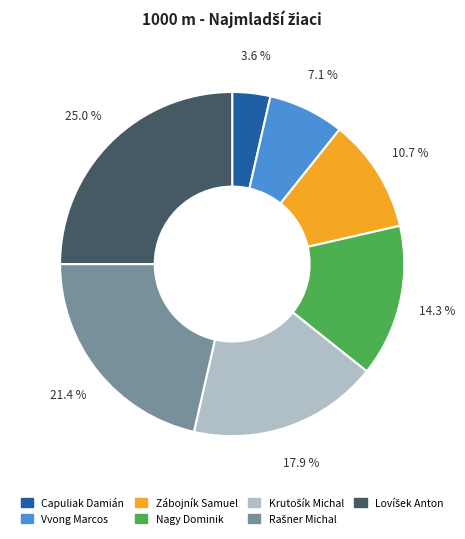

Is there any slice that represents more than half of the pie?

No